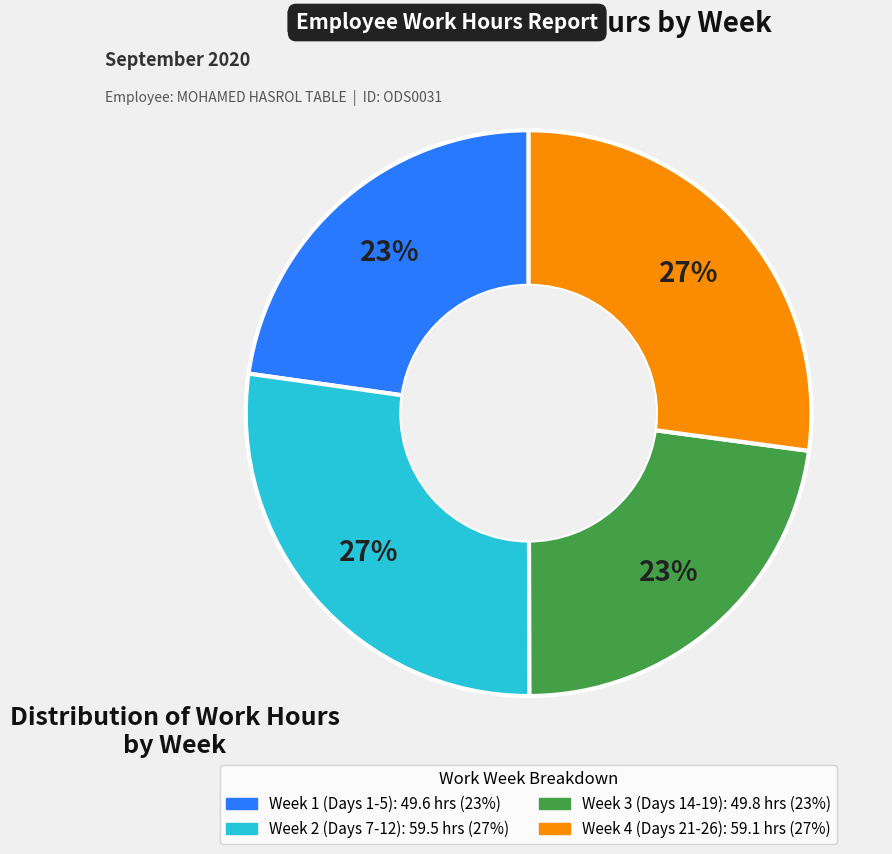

To the nearest percent, what is the average slice percentage?

25%